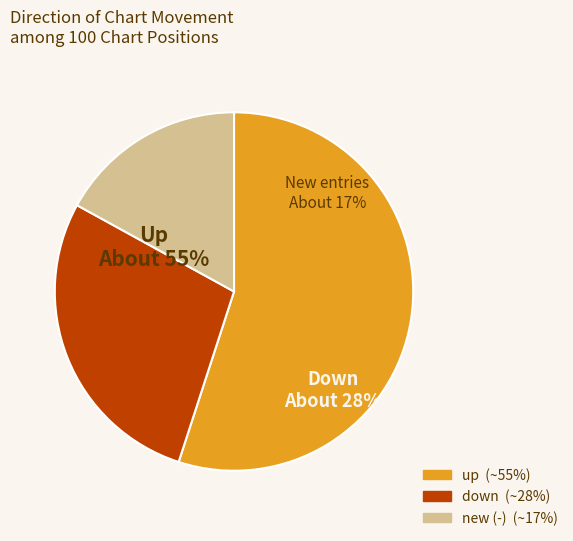

Does any single category account for the majority?

Yes